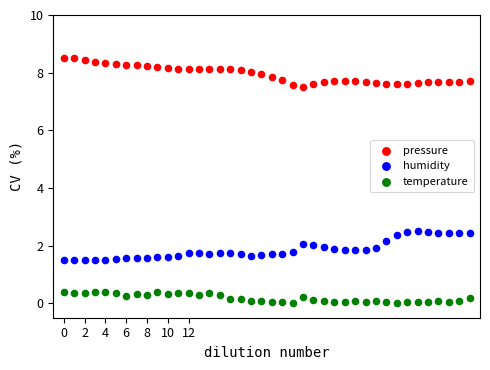

Which series reaches the minimum Y coordinate?

temperature